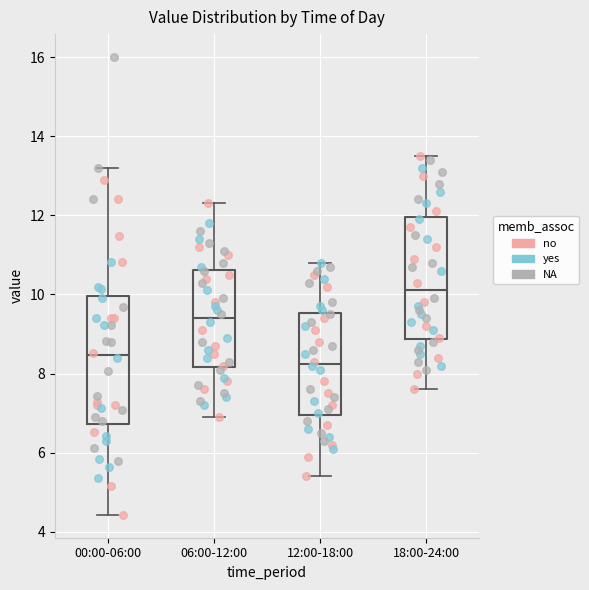

Which box has the highest median line?

18:00-24:00